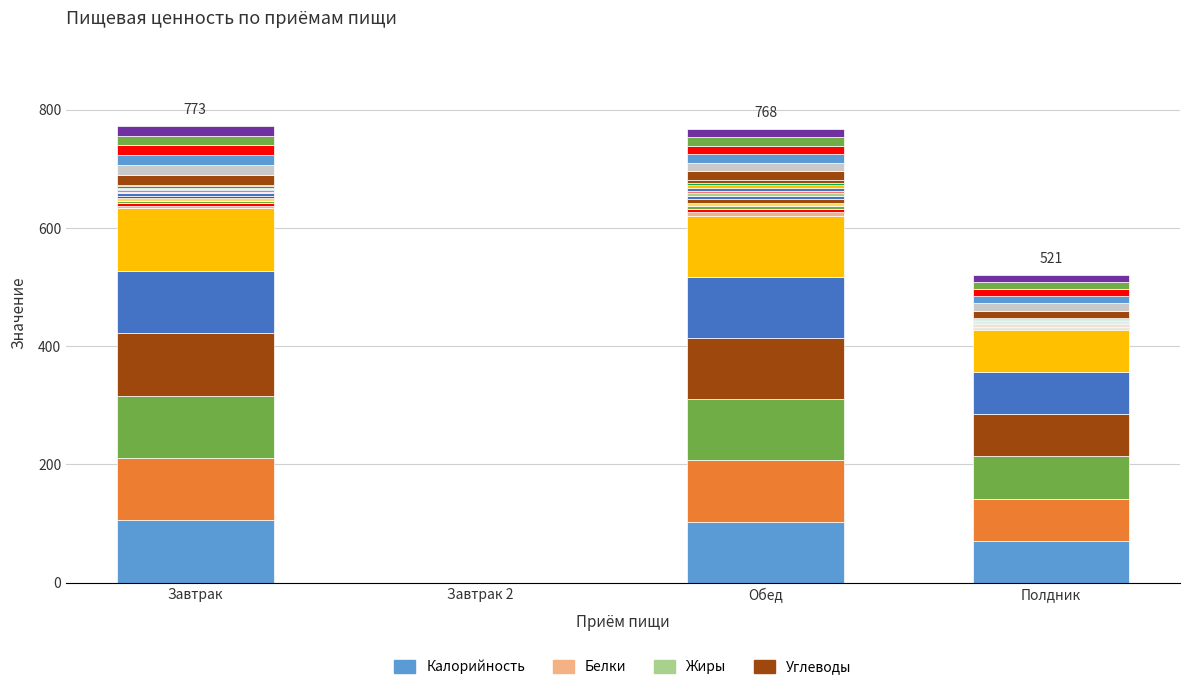

At which category is the sum across all series the highest?

Завтрак